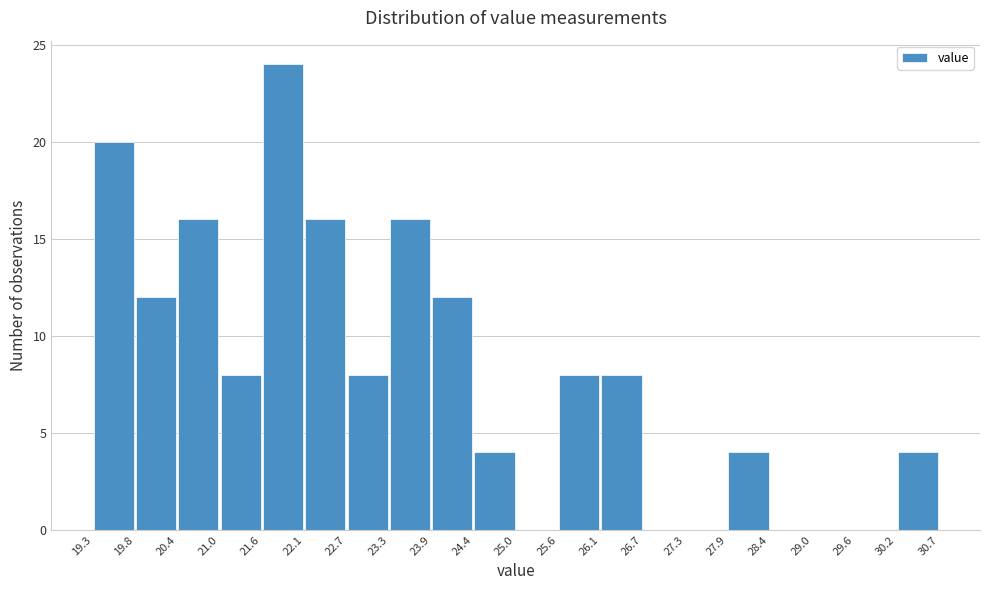

Reading left to right, list every bar in this chart as the range it spans on the x-axis followed by its height. The values are not printed on the chart, so give them approximately, as read against the axis.

19.3 to 19.8: 20
19.8 to 20.4: 12
20.4 to 21.0: 16
21.0 to 21.6: 8
21.6 to 22.1: 24
22.1 to 22.7: 16
22.7 to 23.3: 8
23.3 to 23.9: 16
23.9 to 24.4: 12
24.4 to 25.0: 4
25.0 to 25.6: 0
25.6 to 26.1: 8
26.1 to 26.7: 8
26.7 to 27.3: 0
27.3 to 27.9: 0
27.9 to 28.4: 4
28.4 to 29.0: 0
29.0 to 29.6: 0
29.6 to 30.2: 0
30.2 to 30.7: 4